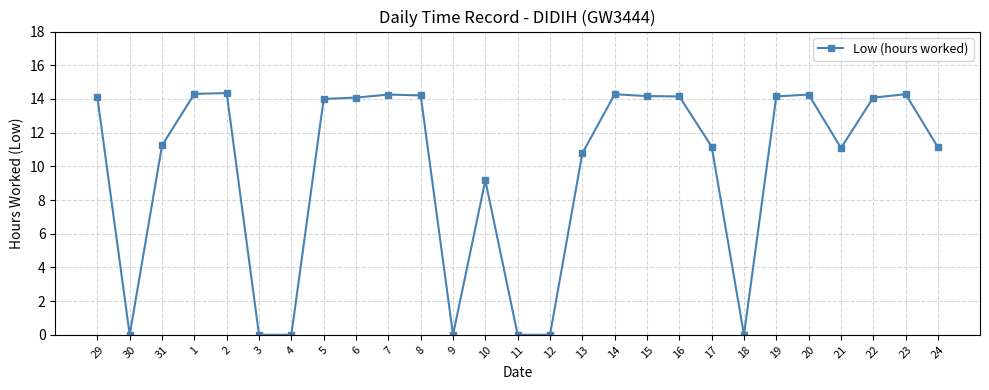

True or false: the data shows 17.9 at 31.

False